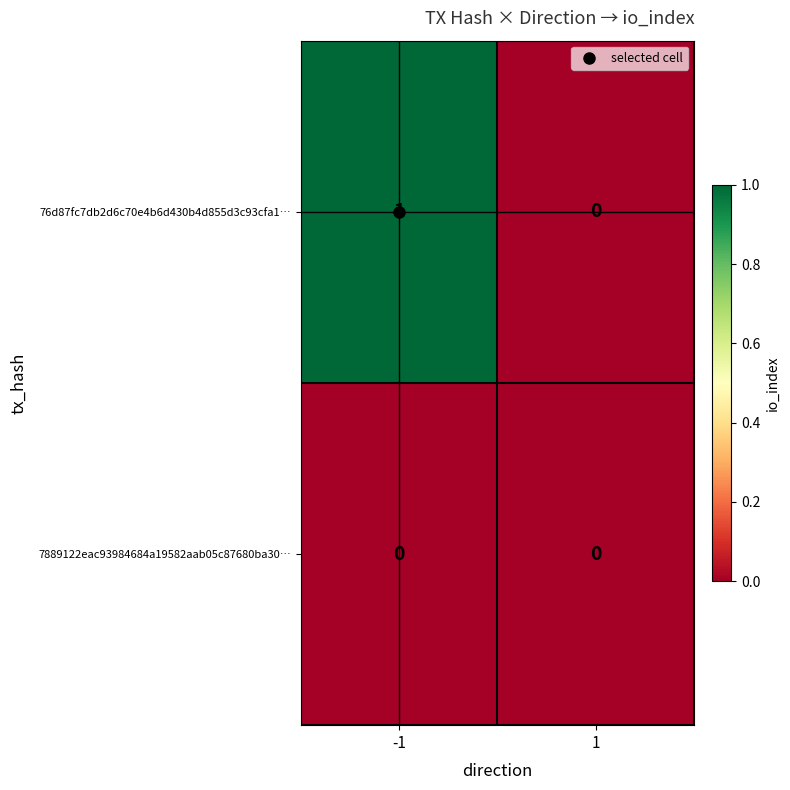

Which series has the widest spread of values?

76d87fc7db2d6c70e4b6d430b4d855d3c93cfa1…